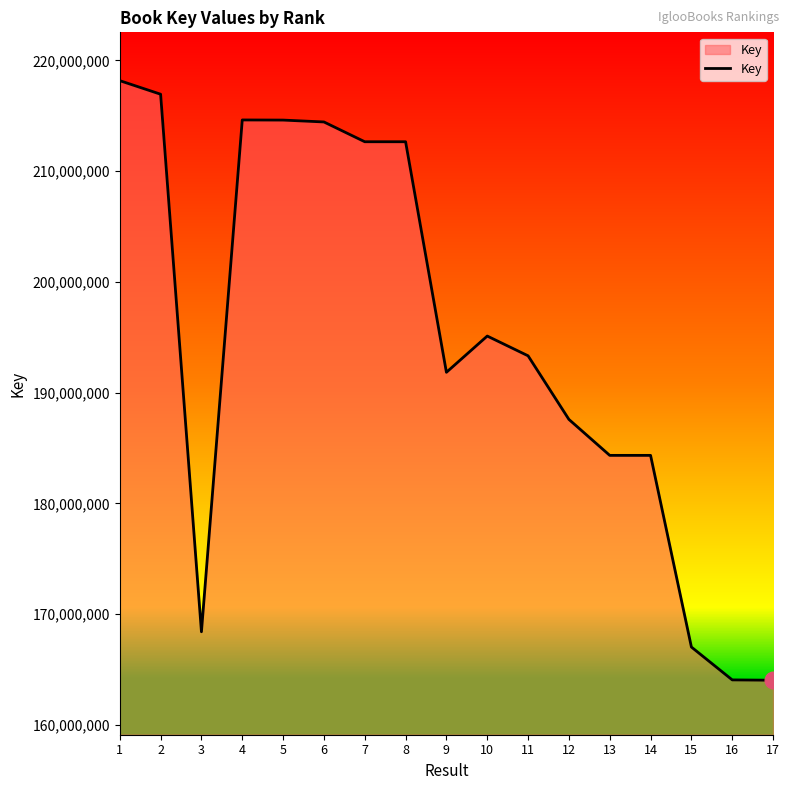

What is the greatest value displayed?

218168895